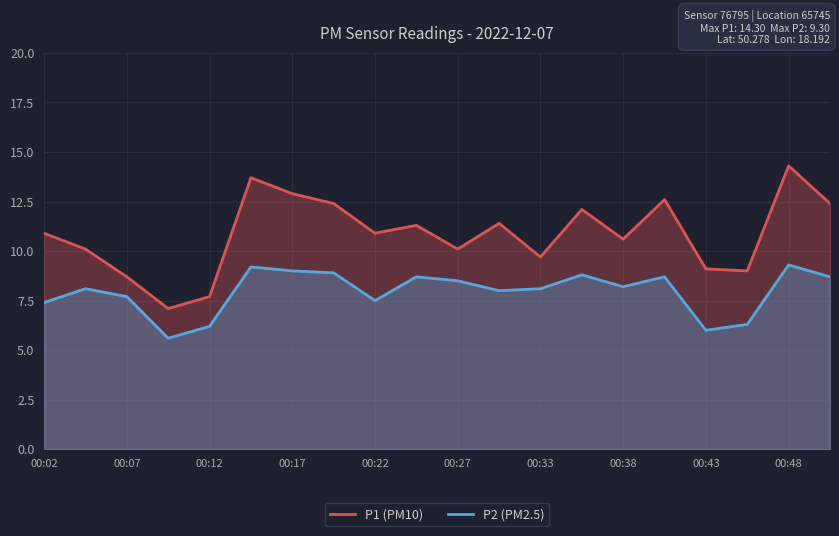

How many data points in P1 (PM10) are less than 10?

6